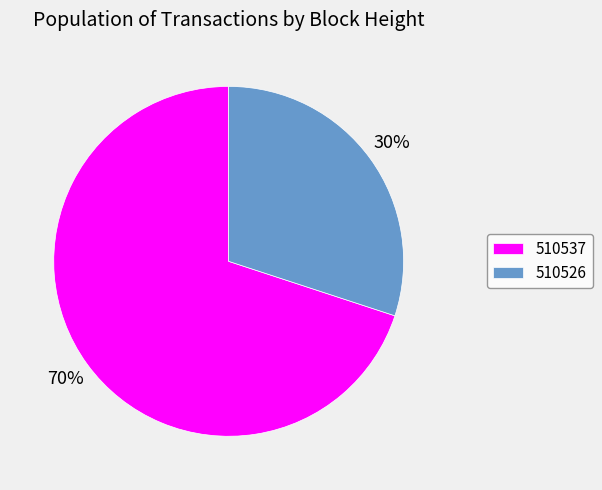

Which has a higher value, 510537 or 510526?

510537